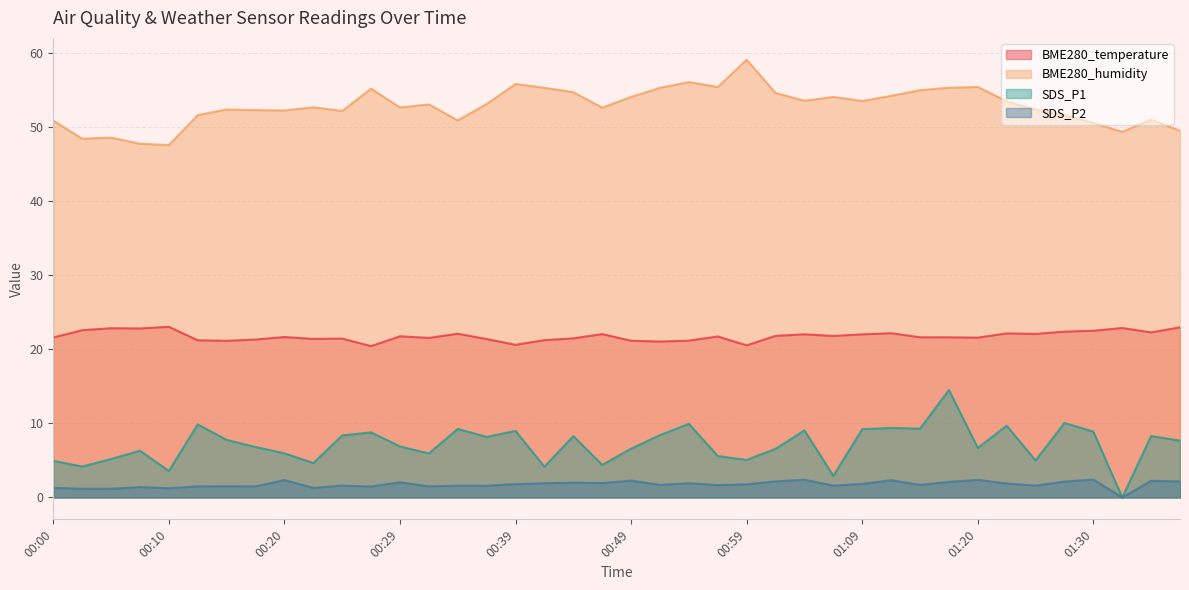

Reading right to left, transcribe all the data shown in this chart.

BME280_temperature: 23.0	22.3	22.9	22.5	22.4	22.1	22.2	21.6	21.6	21.6	22.2	22.0	21.8	22.1	21.8	20.6	21.8	21.2	21.1	21.2	22.1	21.5	21.3	20.6	21.4	22.1	21.6	21.8	20.4	21.5	21.4	21.7	21.3	21.2	21.2	23.1	22.8	22.9	22.6	21.6
BME280_humidity: 49.6	51.1	49.4	50.6	51.7	52.4	53.5	55.5	55.4	55.0	54.3	53.6	54.1	53.6	54.7	59.1	55.5	56.1	55.4	54.1	52.7	54.8	55.4	55.9	53.2	51.0	53.1	52.7	55.2	52.2	52.7	52.3	52.4	52.4	51.7	47.6	47.8	48.6	48.5	50.9
SDS_P1: 7.7	8.3	0.0	8.9	10.1	5.0	9.7	6.7	14.5	9.3	9.4	9.2	2.9	9.1	6.6	5.1	5.6	9.9	8.4	6.6	4.4	8.3	4.2	9.0	8.2	9.3	6.0	6.9	8.8	8.4	4.7	6.0	6.8	7.8	9.9	3.6	6.3	5.2	4.2	5.0
SDS_P2: 2.2	2.2	0.0	2.4	2.1	1.6	1.9	2.4	2.1	1.7	2.3	1.8	1.6	2.4	2.2	1.8	1.7	1.9	1.7	2.3	1.9	2.0	1.9	1.8	1.6	1.6	1.5	2.0	1.5	1.6	1.3	2.4	1.5	1.5	1.5	1.2	1.4	1.2	1.2	1.3